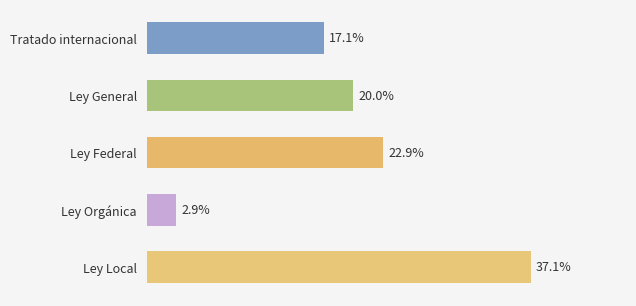

What is the label of the 3rd bar from the top?

Ley Federal